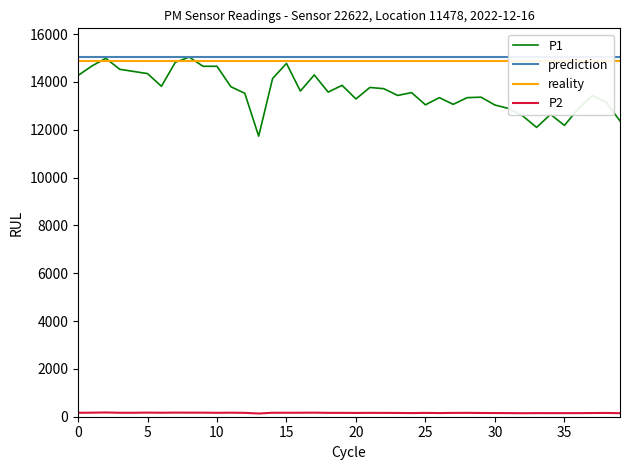

True or false: prediction and P1 intersect in this chart.

False